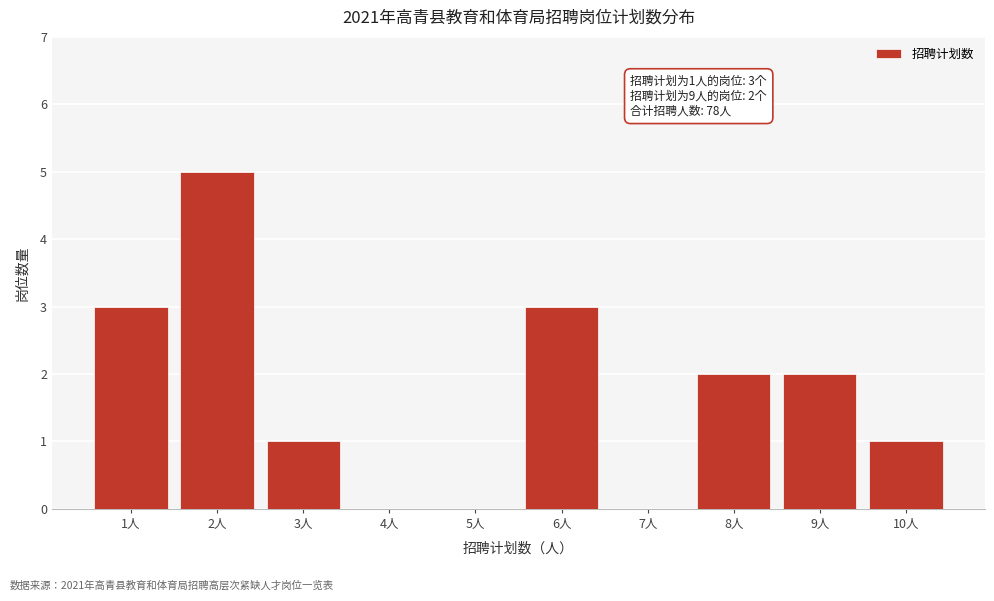

Reading left to right, extract all data points from this chart.

1人=3	2人=5	3人=1	4人=0	5人=0	6人=3	7人=0	8人=2	9人=2	10人=1